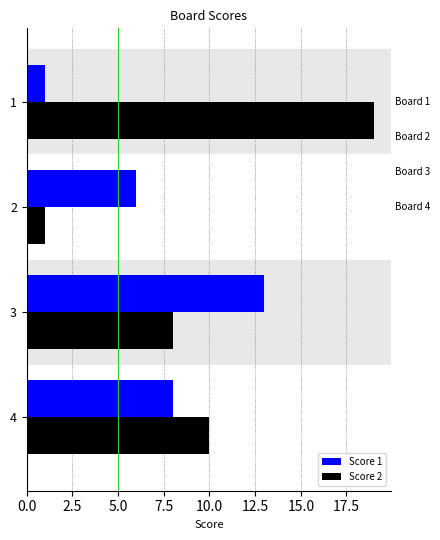

True or false: Score 2 has a value of 12 at 3.

False